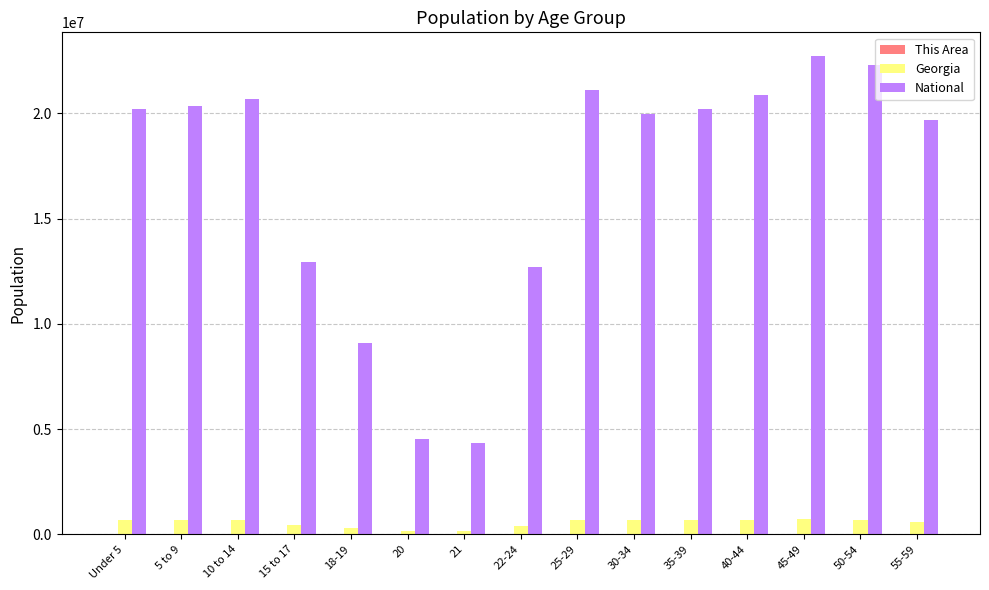

Which series has the largest total across all categories?

National